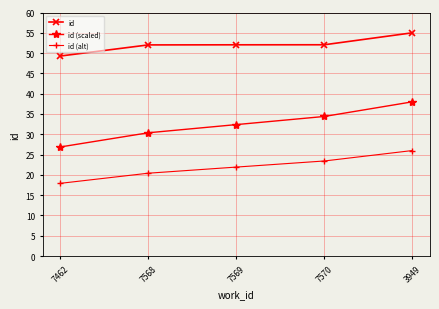

Which series has the widest spread of values?

id (scaled)